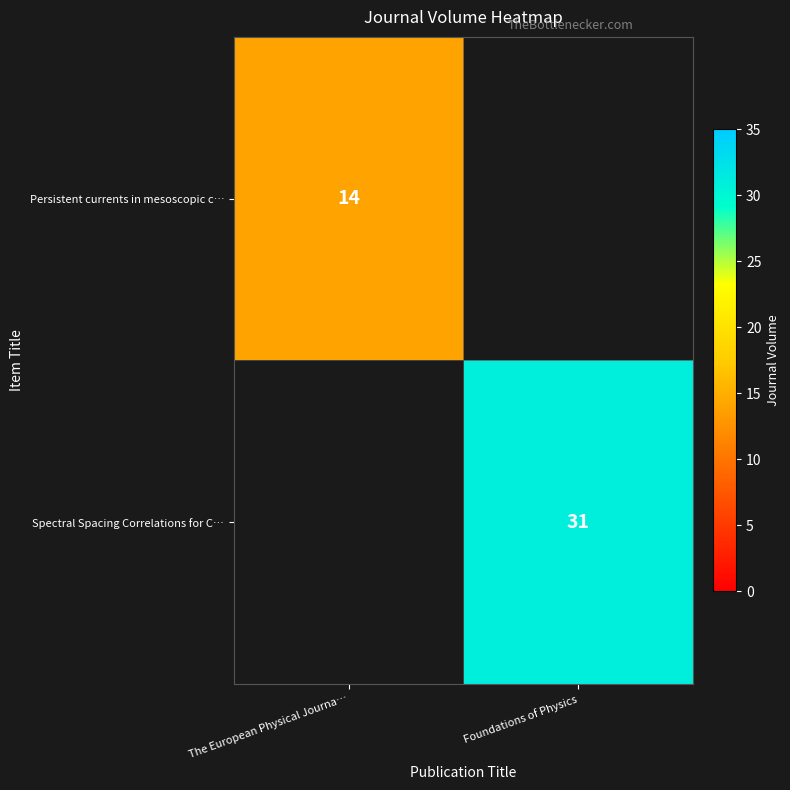

Is the value of Persistent currents in mesoscopic c… at The European Physical Journa… greater than the value of Spectral Spacing Correlations for C… at Foundations of Physics?

No